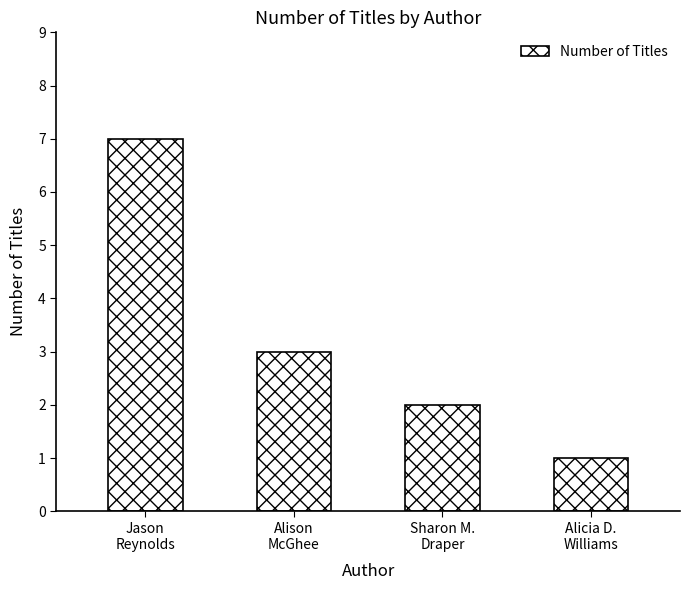

The chart shows a value of 3 at Alison
McGhee. True or false?

True